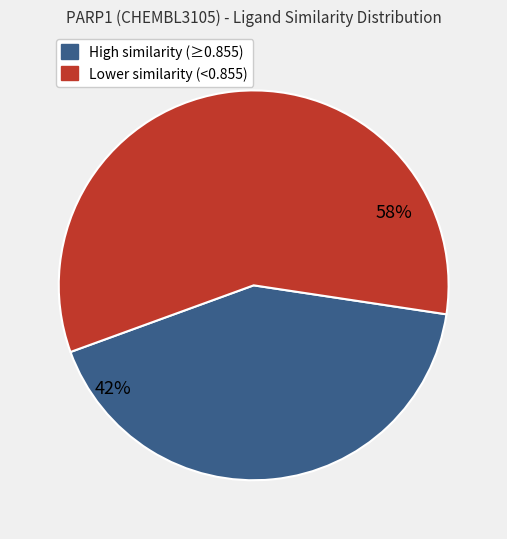

Does any single category account for the majority?

Yes